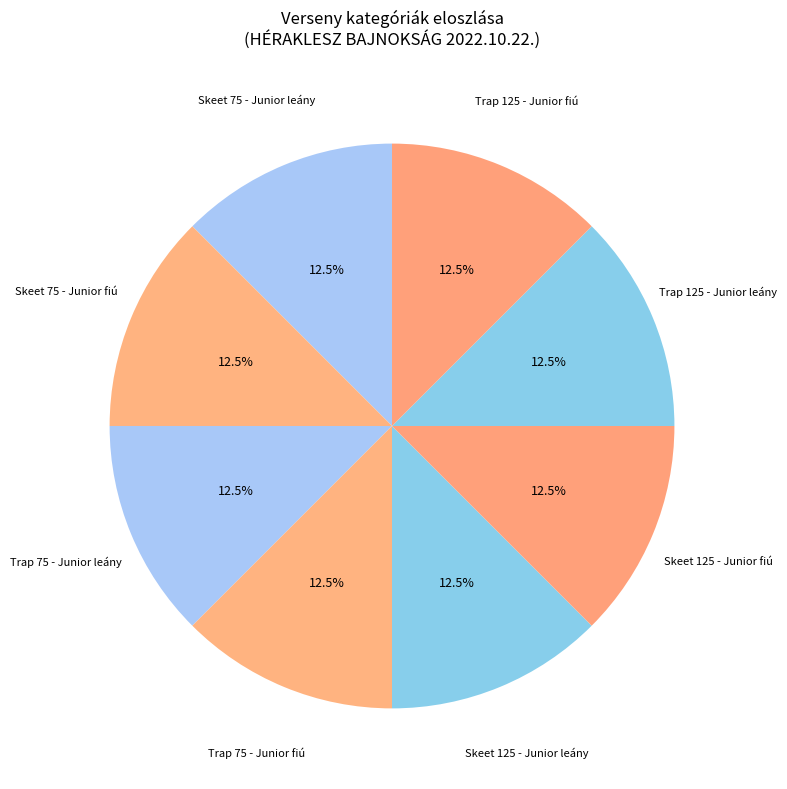

Combined, do Trap 75 - Junior leány and Skeet 125 - Junior leány account for over 50%?

No